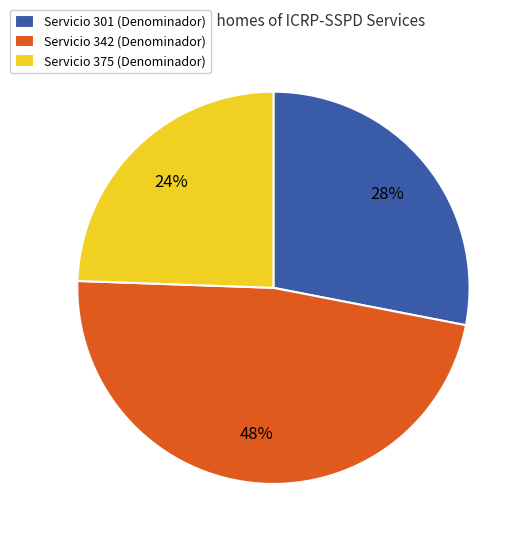

Which slice is the largest?

Servicio 342 (Denominador)